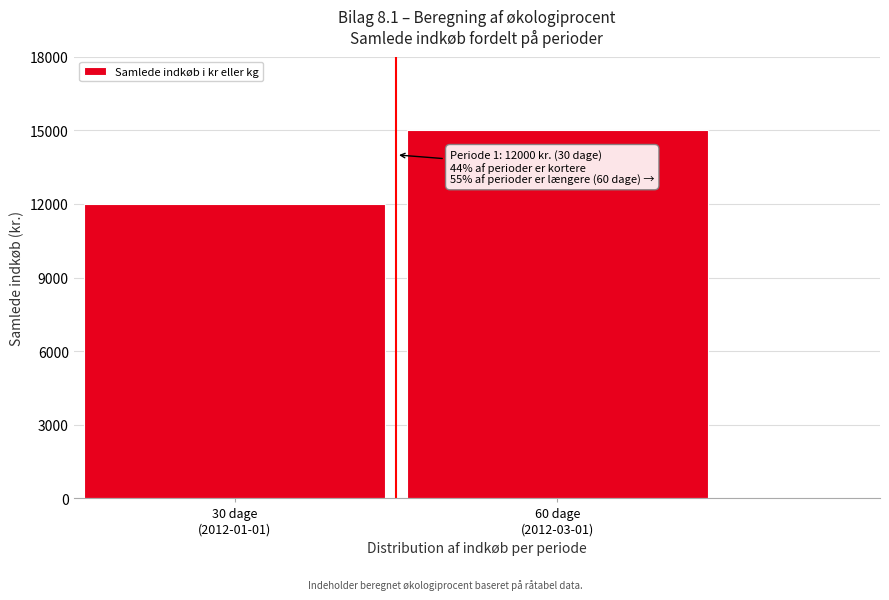

Reading left to right, extract all data points from this chart.

12000	15000